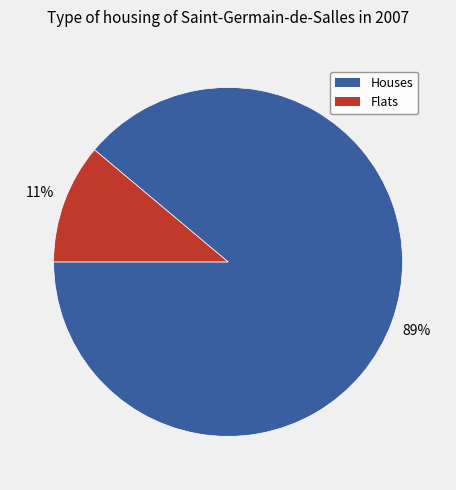

How many slices are in this pie chart?

2